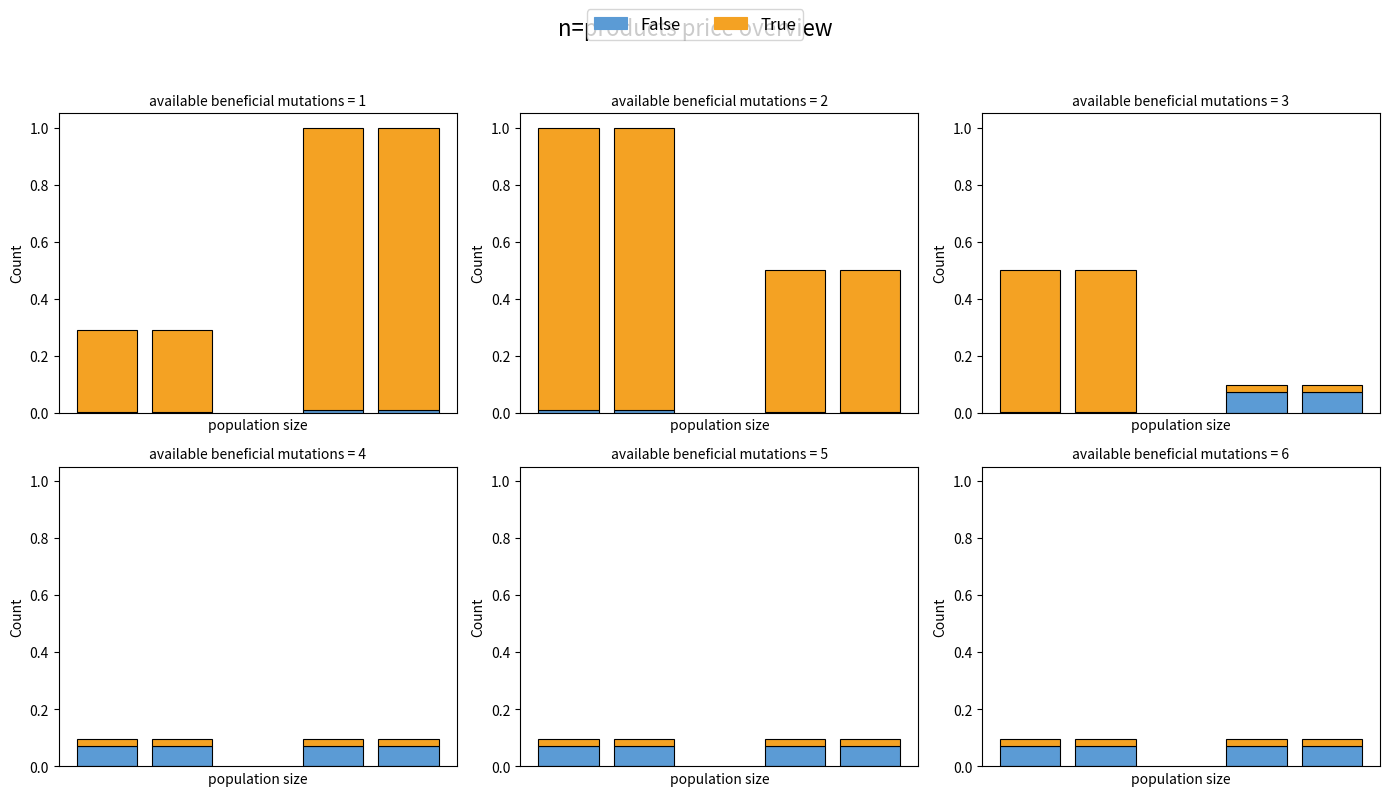

What are all the series names shown in the legend?

False, True